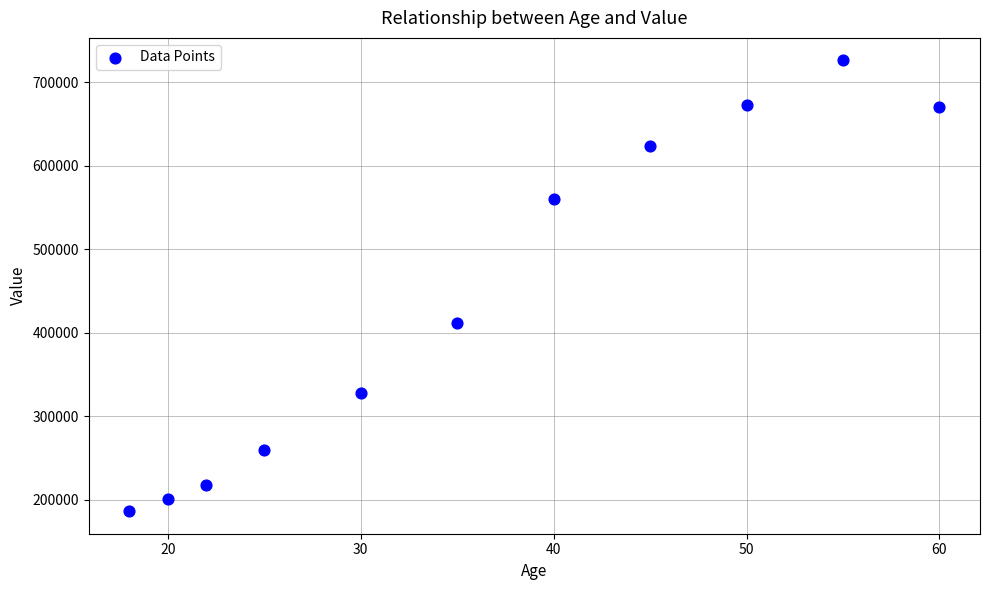

What Y value in the scatter plot is closest to 456436?

412200